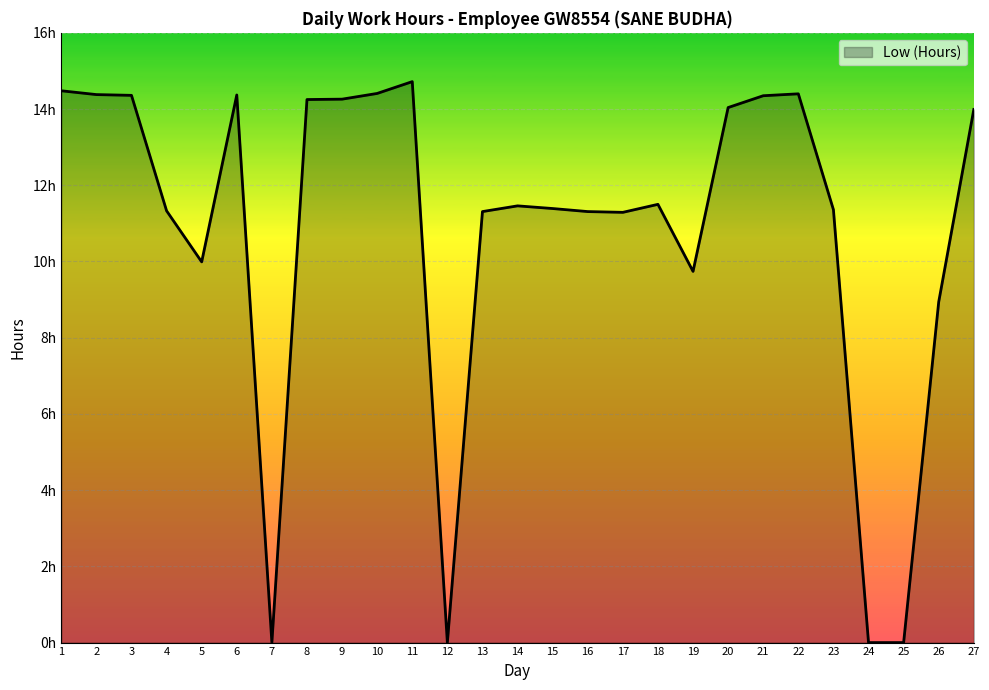

Does the chart display data point markers on the line(s)?

No